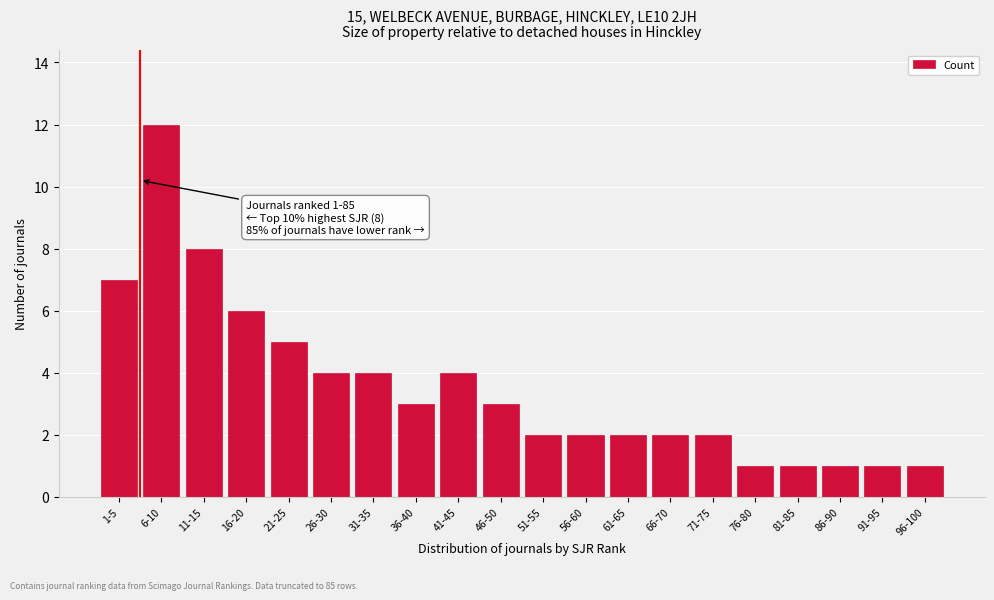

Reading left to right, list all the values displayed in this chart.

1-5=7	6-10=12	11-15=8	16-20=6	21-25=5	26-30=4	31-35=4	36-40=3	41-45=4	46-50=3	51-55=2	56-60=2	61-65=2	66-70=2	71-75=2	76-80=1	81-85=1	86-90=1	91-95=1	96-100=1